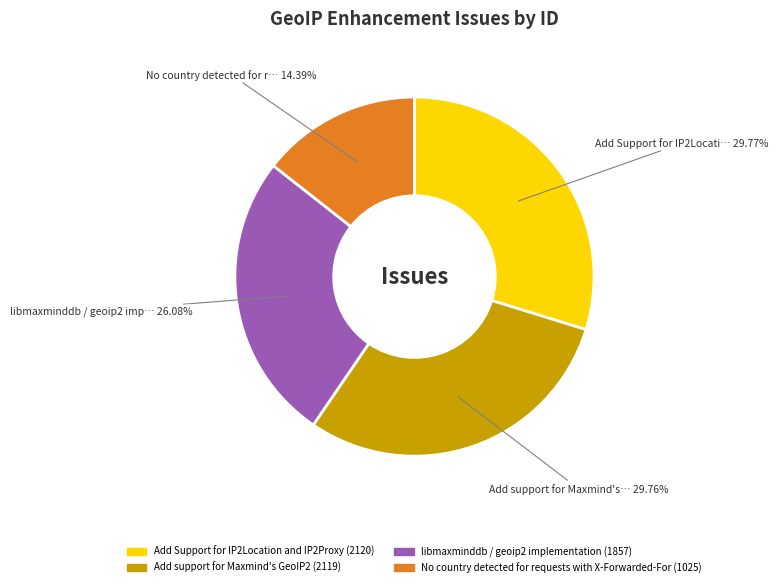

Combined, do Add Support for IP2Location and IP2Proxy and libmaxminddb / geoip2 implementation account for over 50%?

Yes